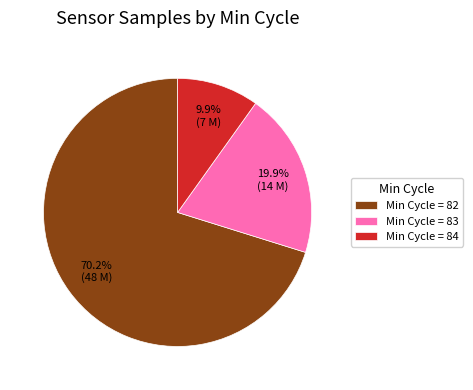

How much of the chart is everything except Min Cycle = 84?

90.1%